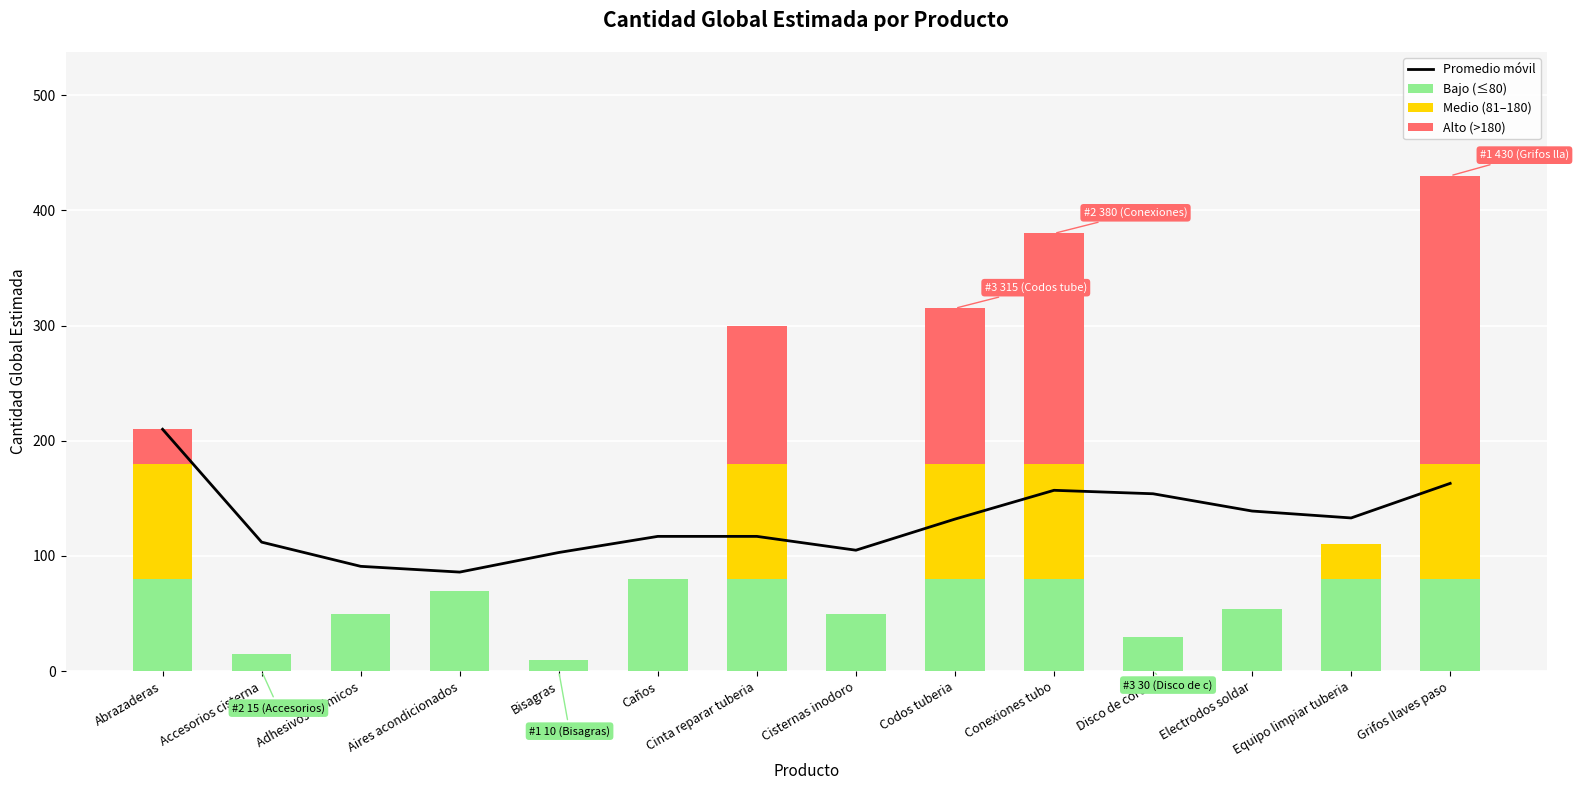

What is the maximum value for Promedio móvil?

210